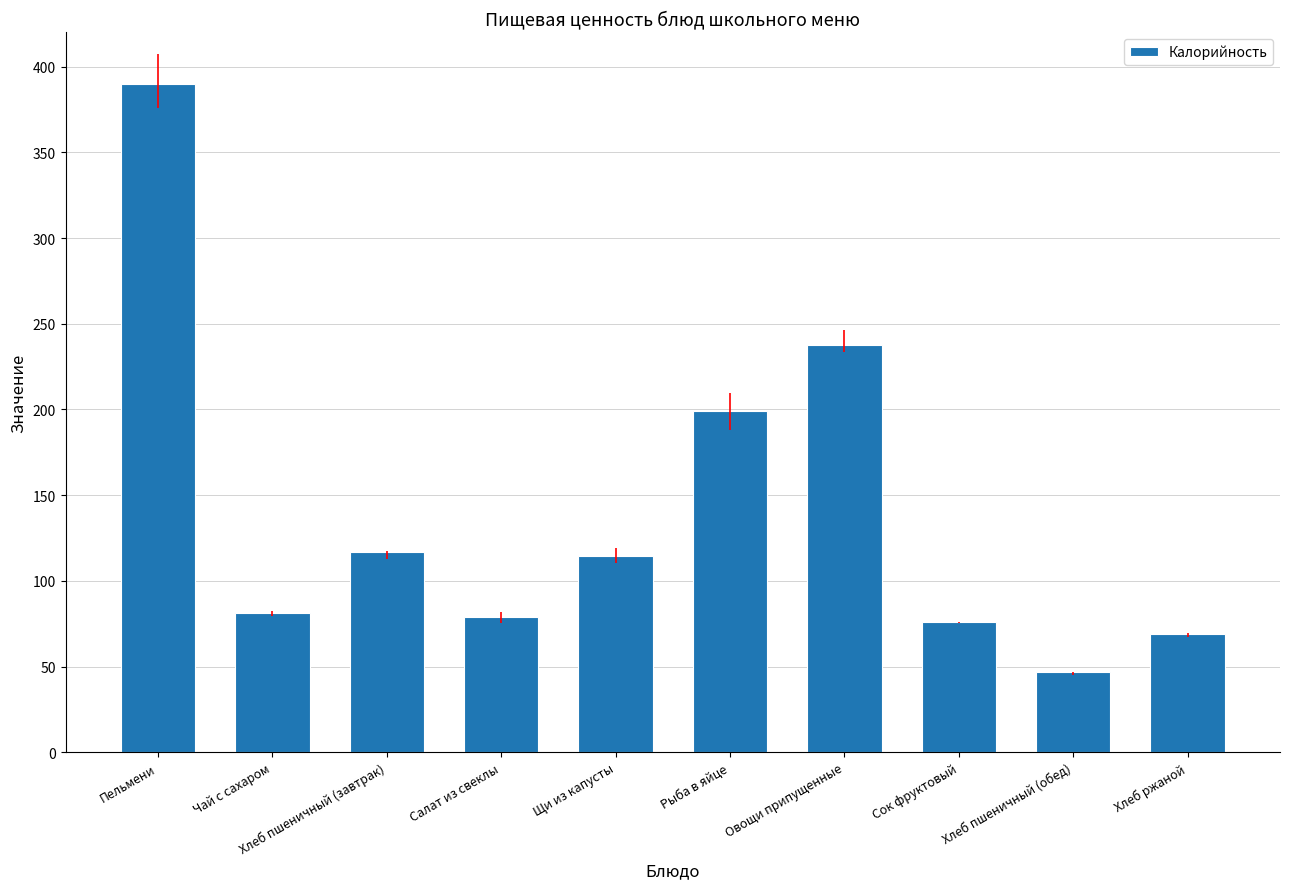

At which category does the chart reach its peak across all series?

Пельмени